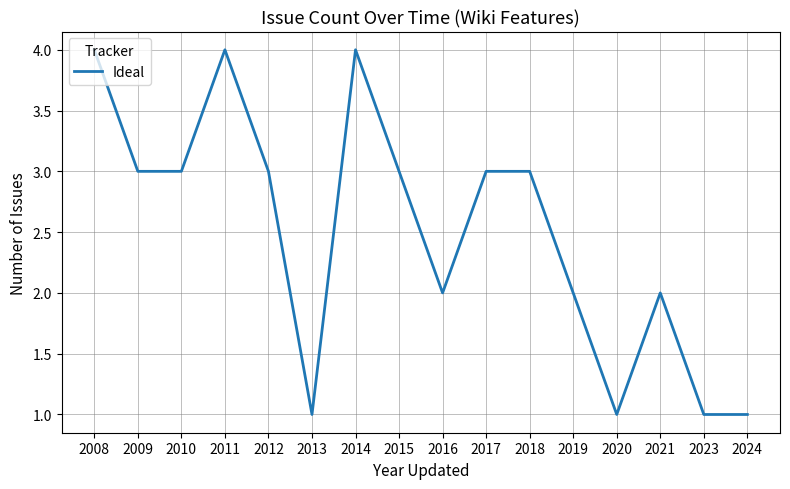

How many values are between 2 and 3?

9